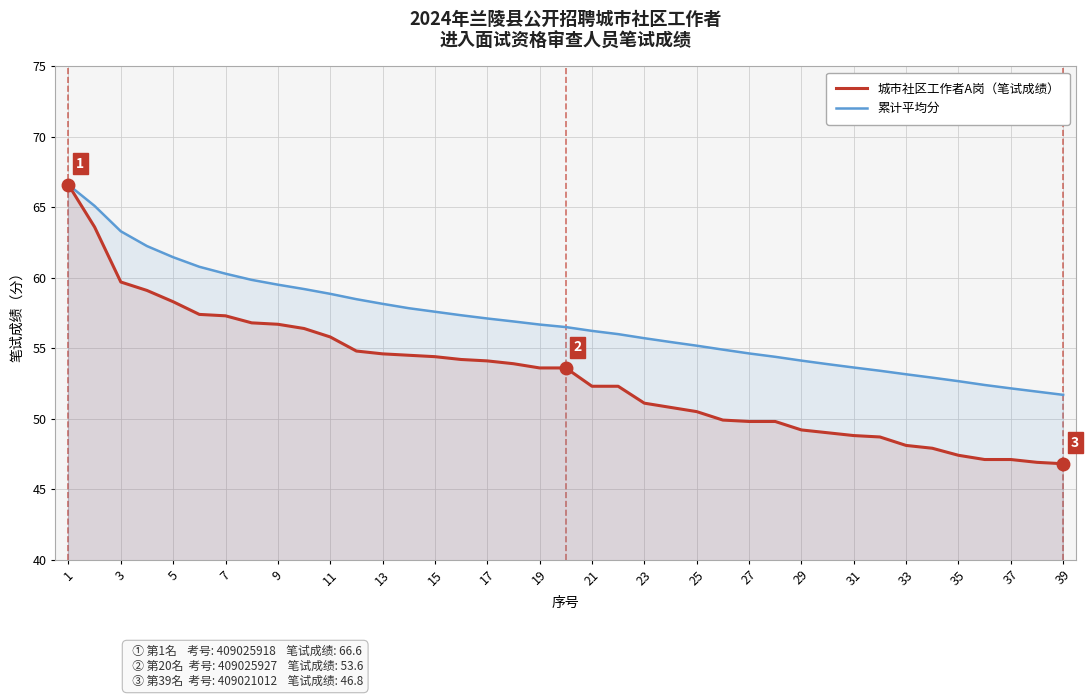

What is the minimum value for 累计平均分?

51.7